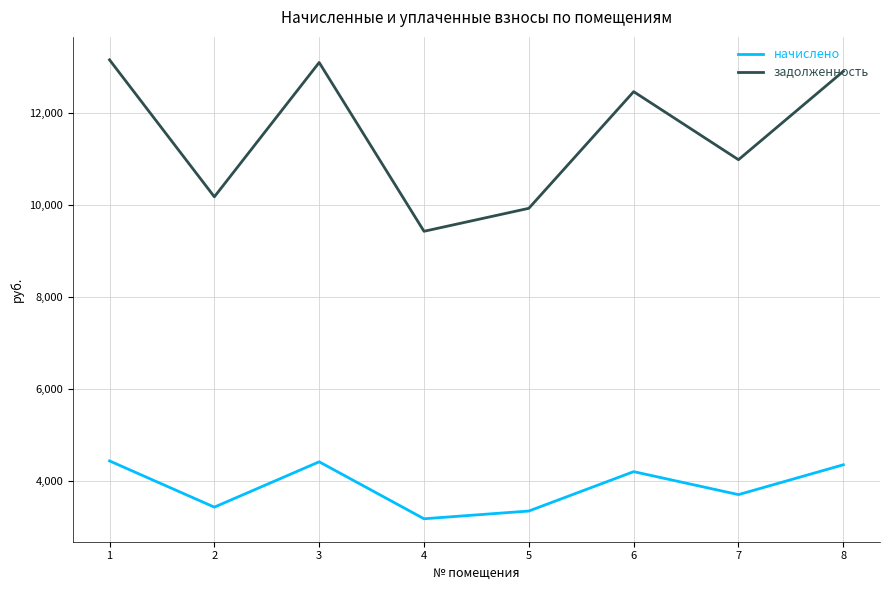

How many lines are shown in the chart?

2